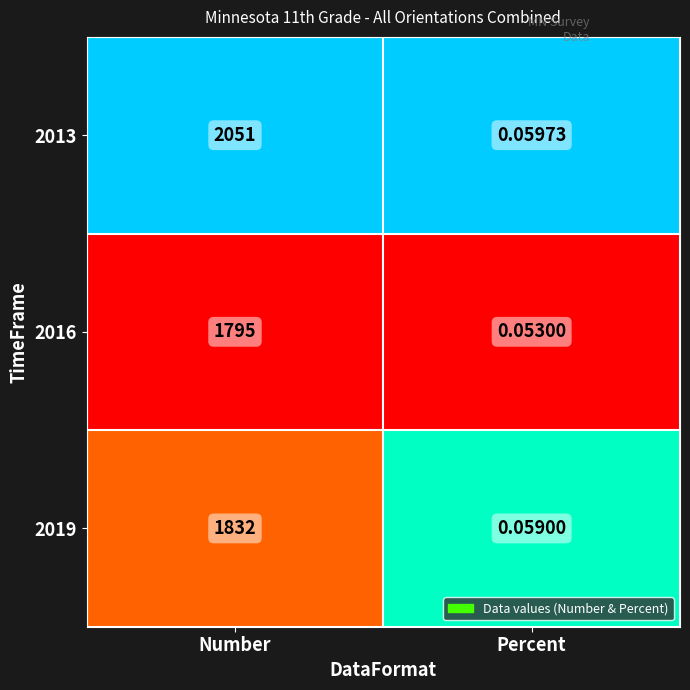

Rank the series by their maximum value, from lowest to highest.

2016, 2019, 2013